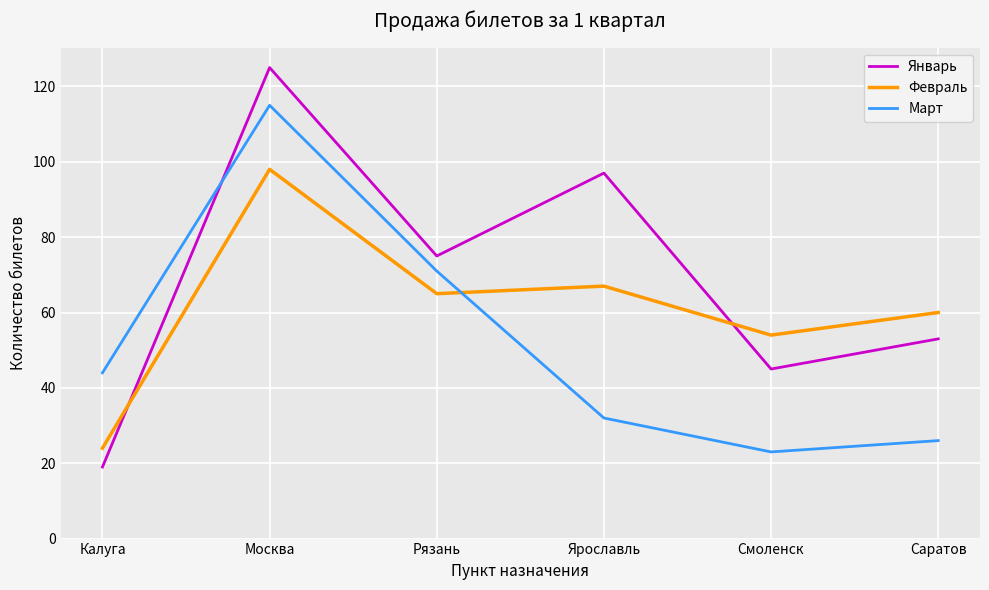

How many lines are shown in the chart?

3